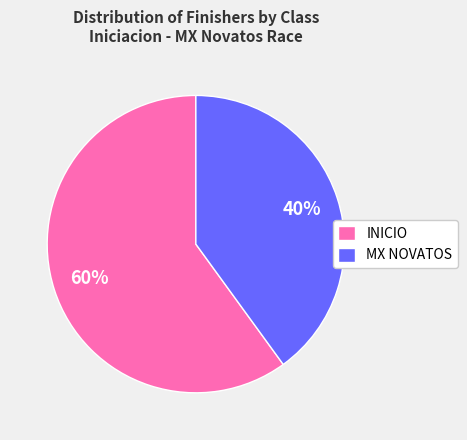

Is there any slice that represents more than half of the pie?

Yes